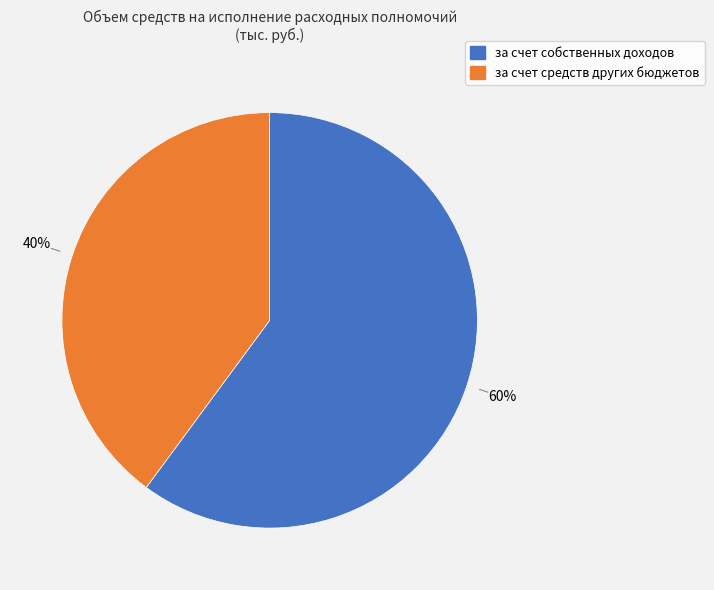

To the nearest percent, what is the difference between the за счет собственных доходов and за счет средств других бюджетов slice percentages?

20%